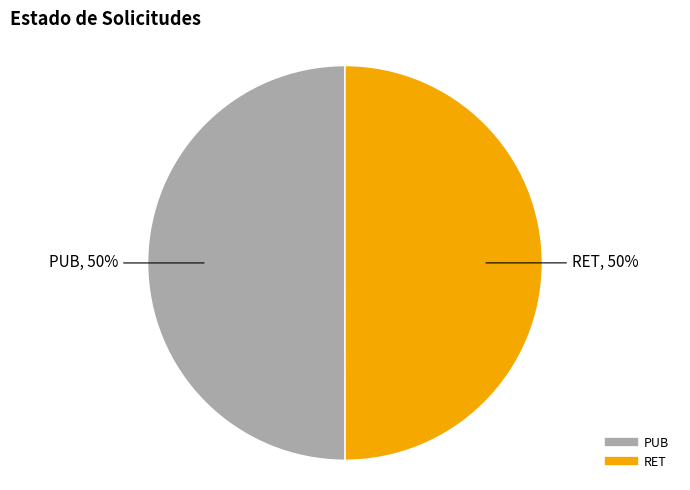

True or false: RET accounts for 50% of the total.

True